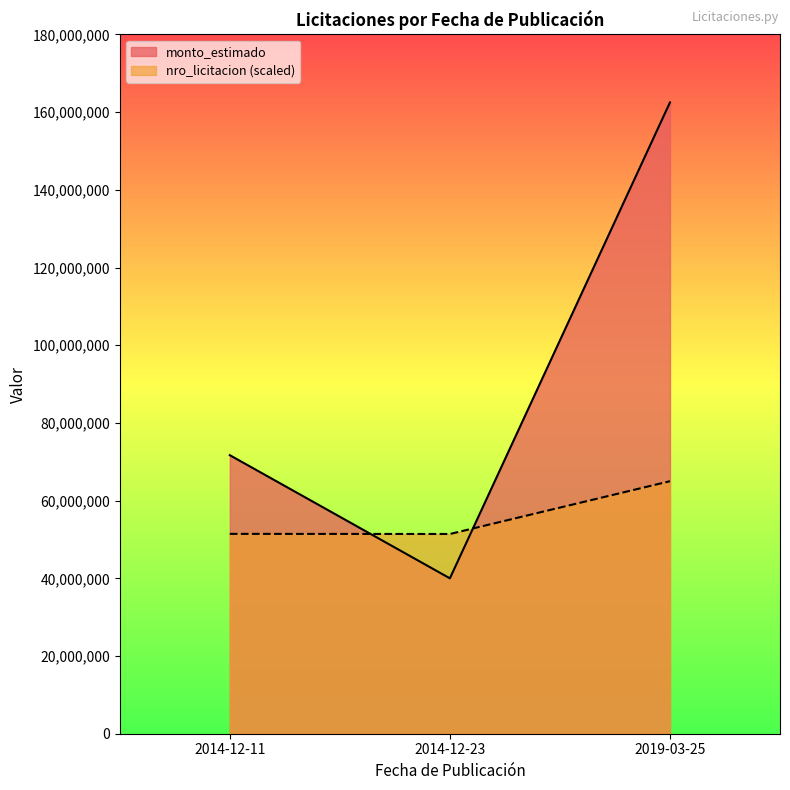

What are all the series names shown in the legend?

monto_estimado, nro_licitacion (scaled)